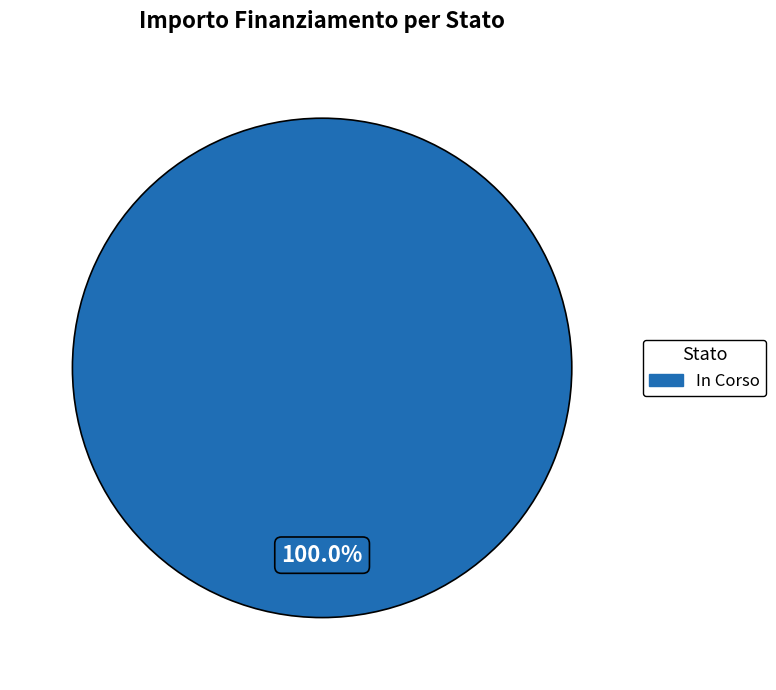

Rank the categories by value from highest to lowest.

In Corso